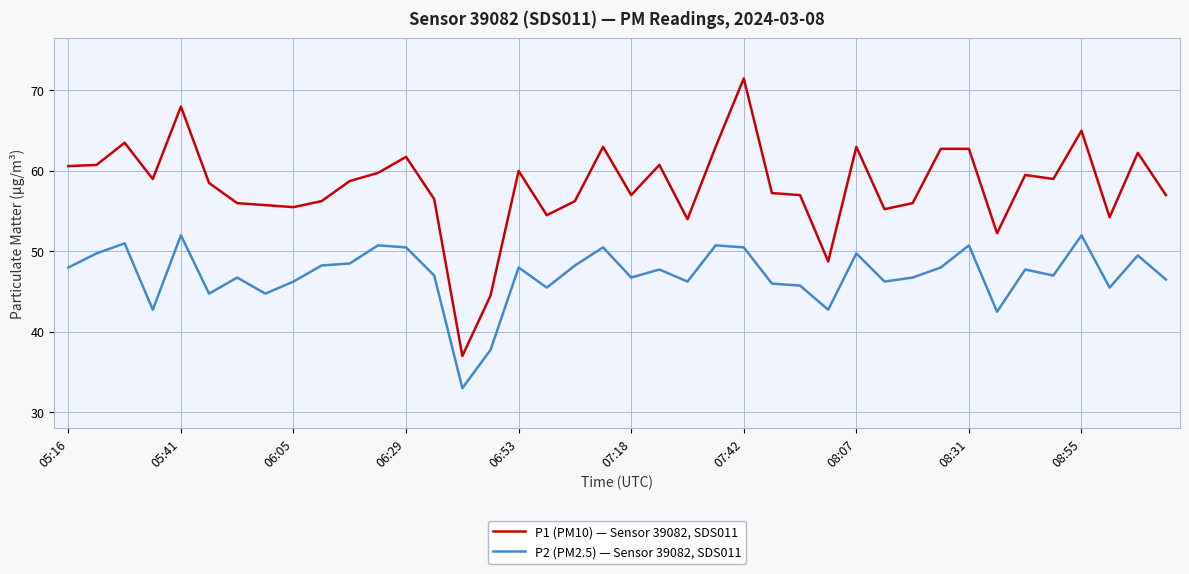

Which series has the largest total across all categories?

P1 (PM10) — Sensor 39082, SDS011